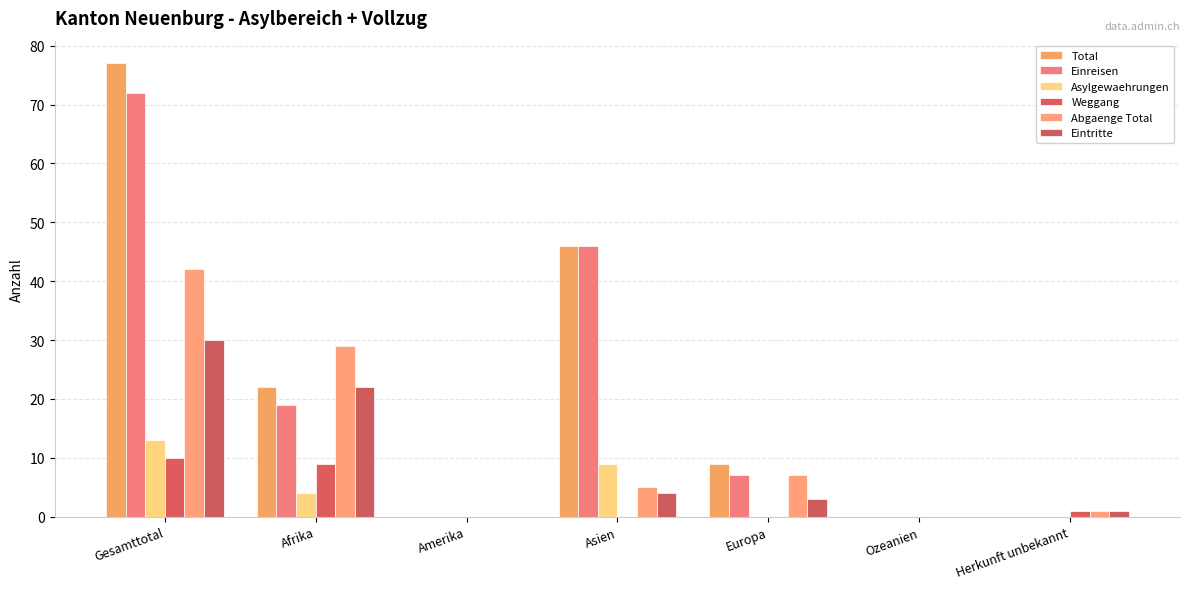

List the series in order of their peak value, highest first.

Total, Einreisen, Abgaenge Total, Eintritte, Asylgewaehrungen, Weggang